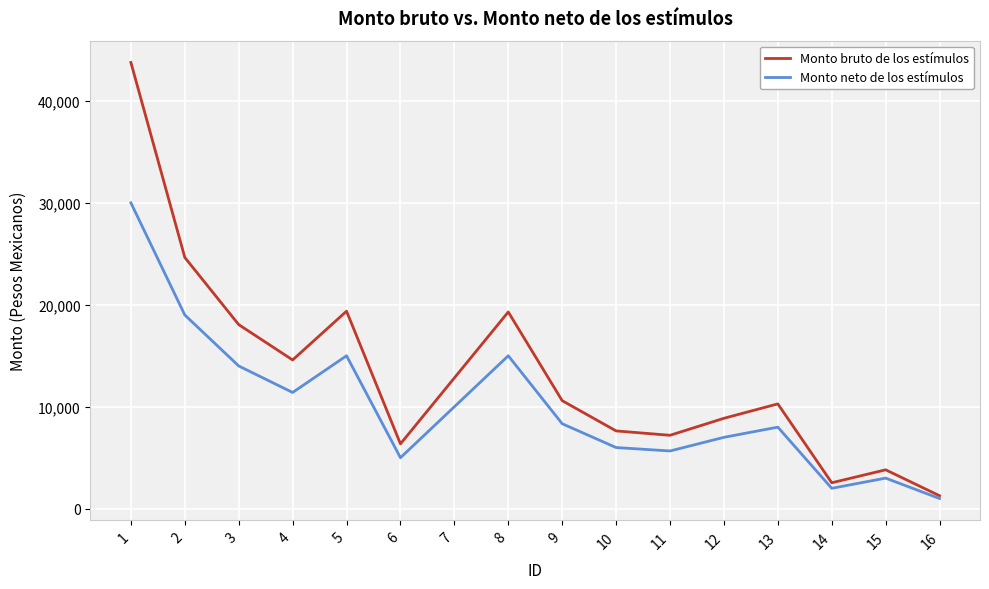

Is the value of Monto bruto de los estímulos at 12 greater than the value of Monto neto de los estímulos at 14?

Yes